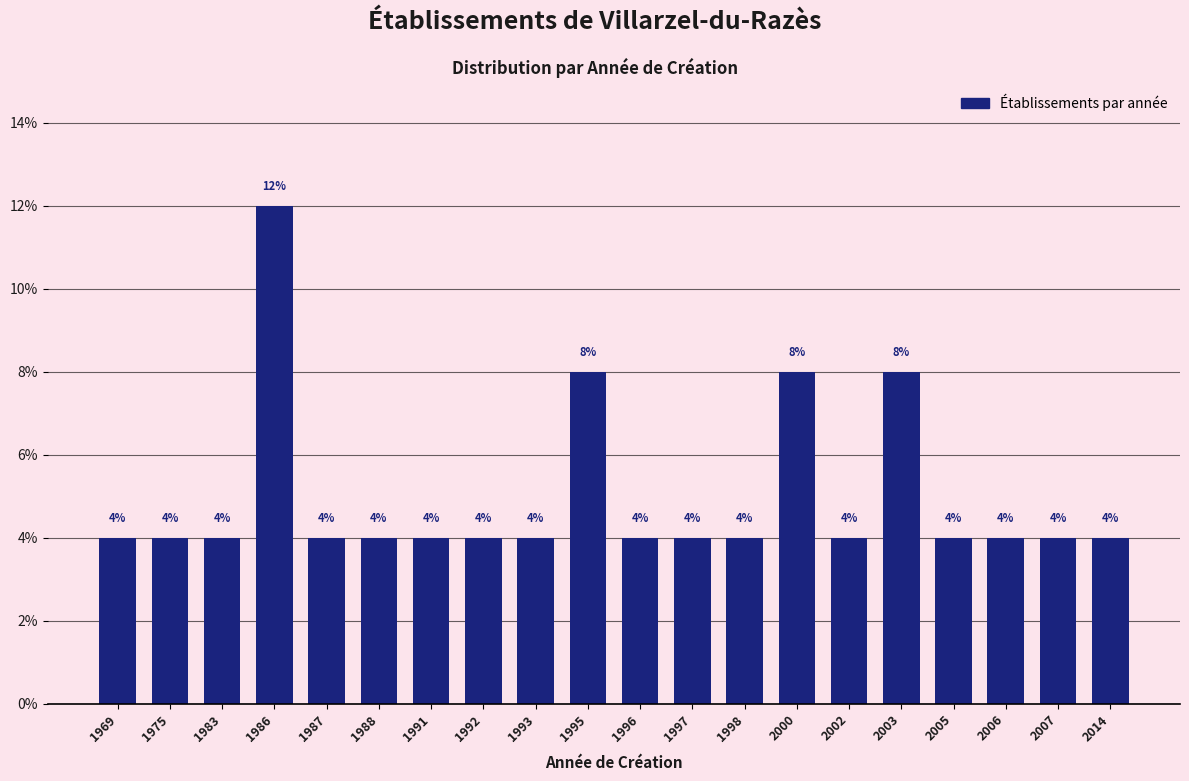

Reading left to right, list all the values displayed in this chart.

4	4	4	12	4	4	4	4	4	8	4	4	4	8	4	8	4	4	4	4